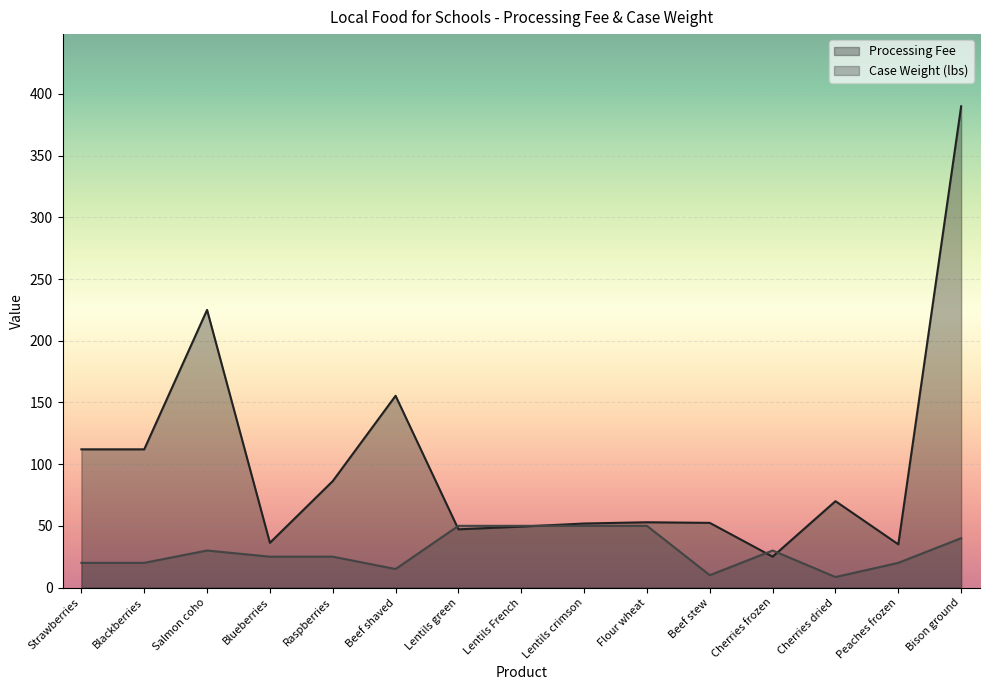

List the series in order of their peak value, lowest first.

Case Weight (lbs), Processing Fee